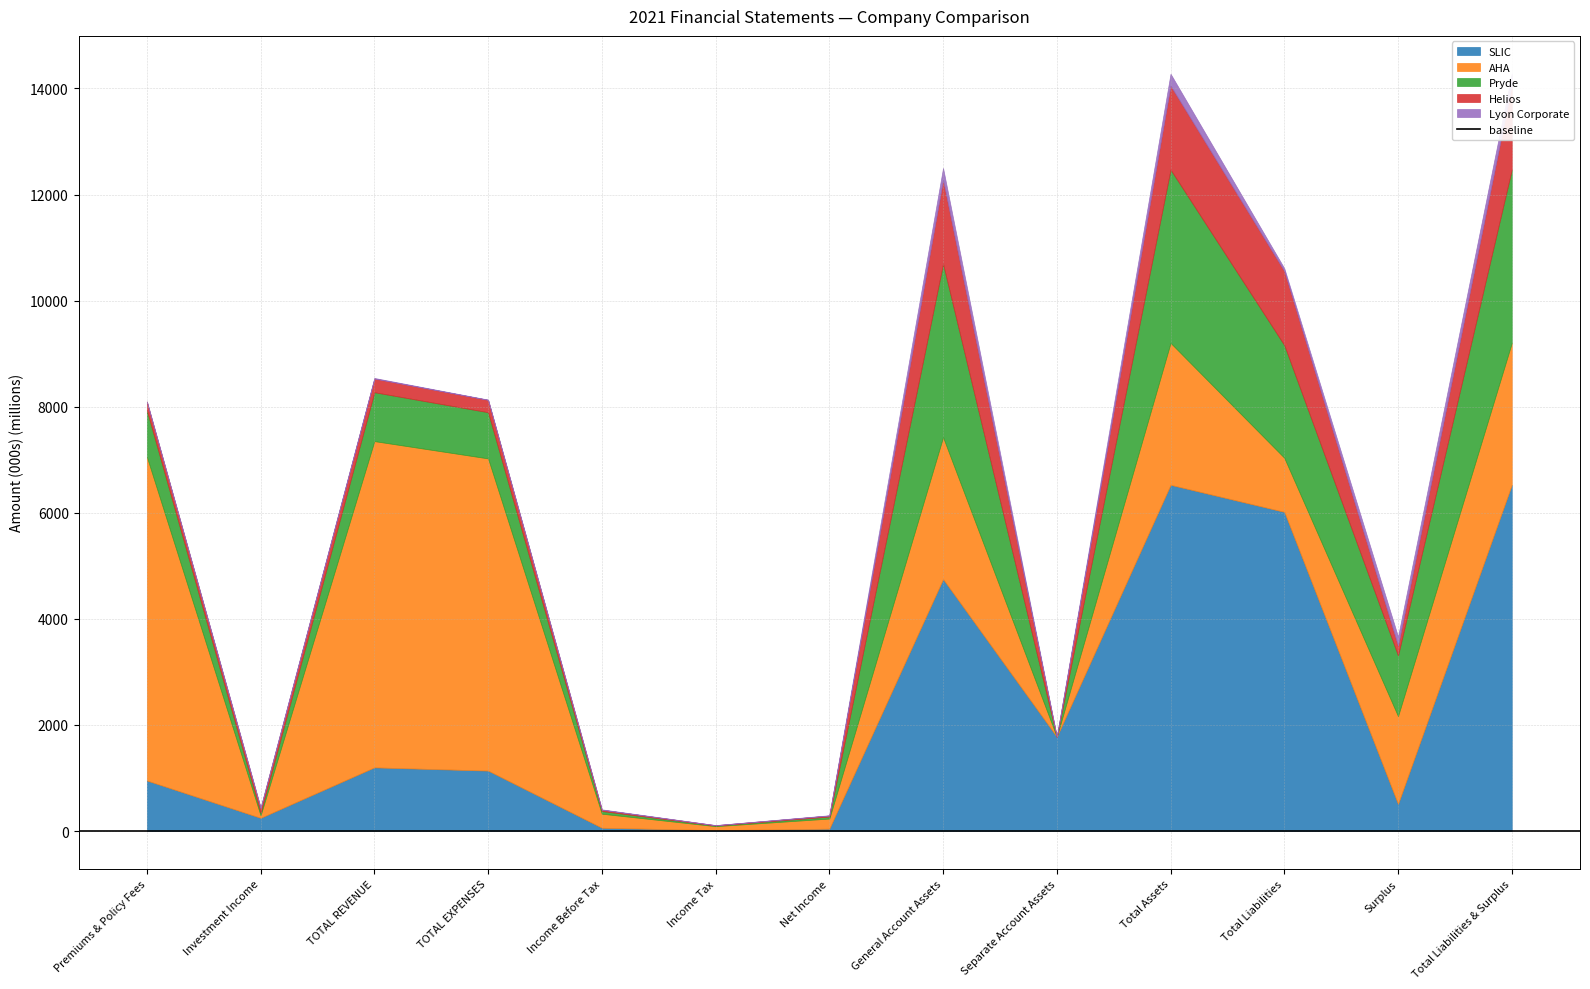

At which category is the sum across all series the highest?

Total Assets